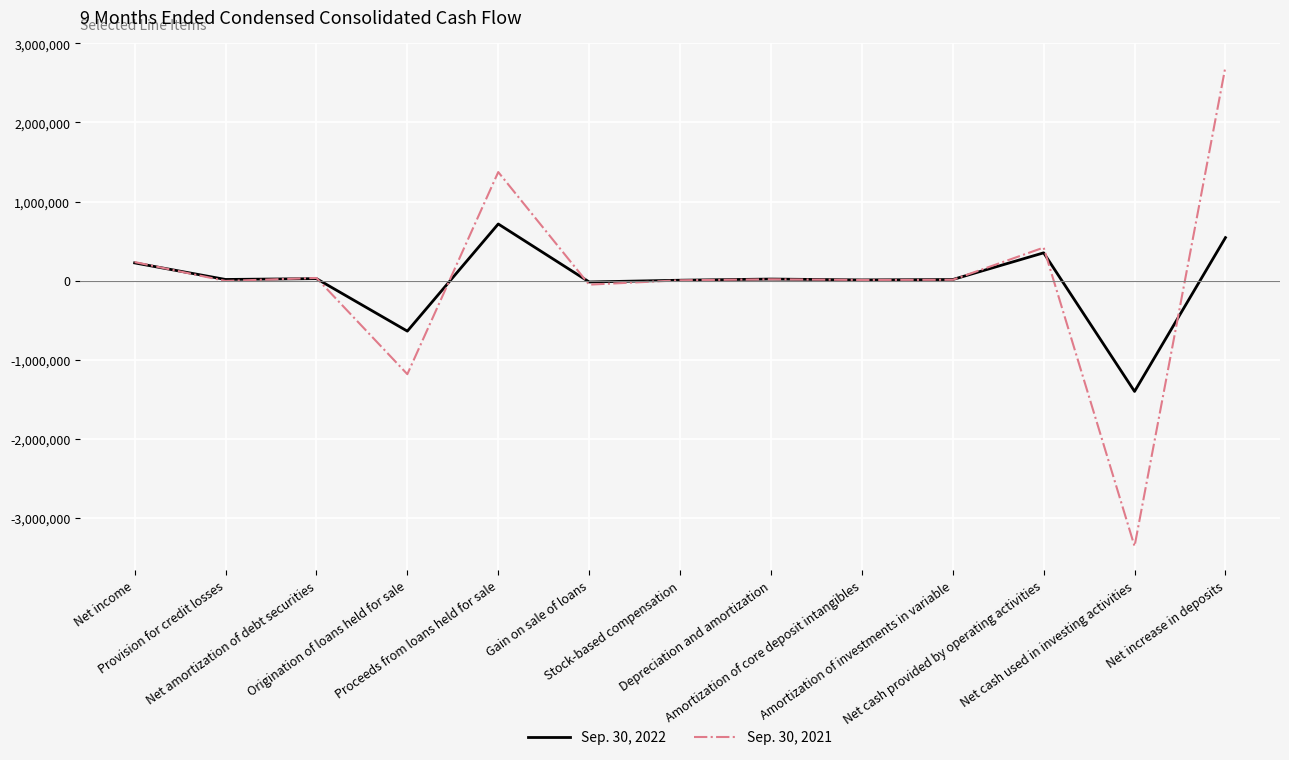

What are all the series names shown in the legend?

Sep. 30, 2022, Sep. 30, 2021